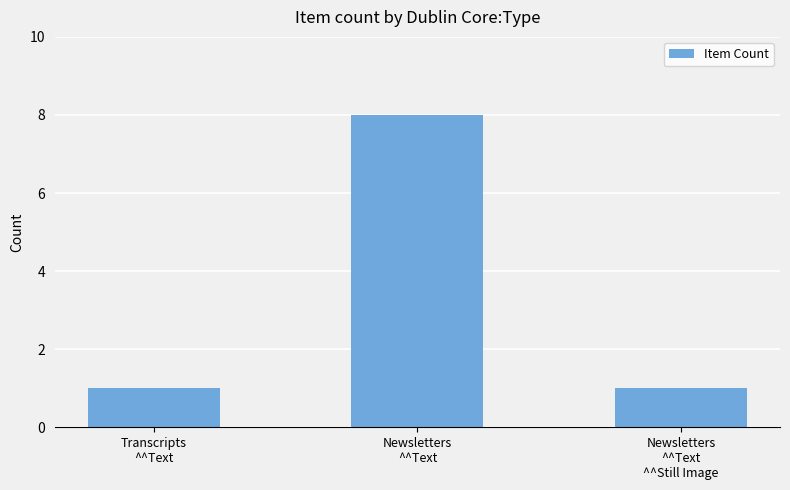

Is it true that the value at Newsletters
^^Text
^^Still Image is 2?

False